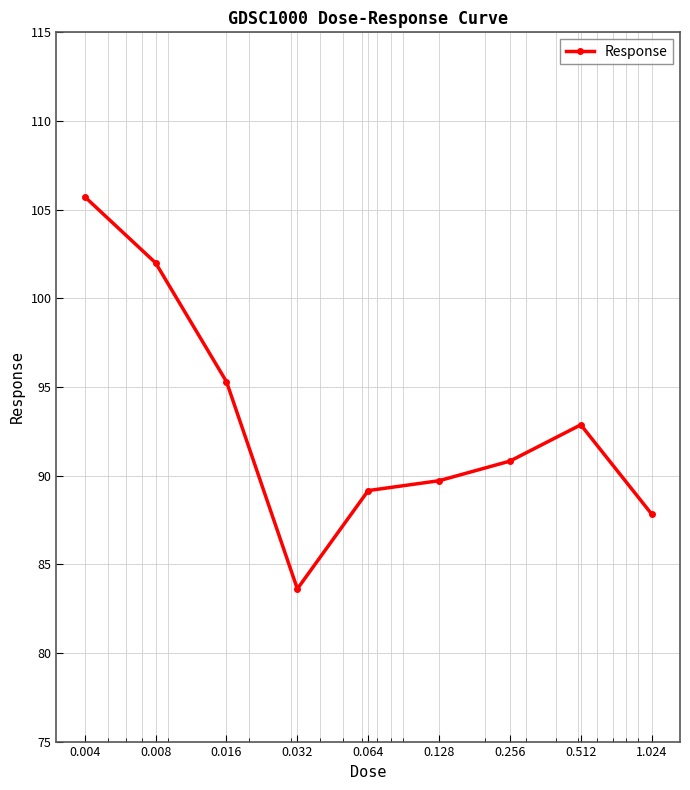

What is the value of the 8th point from the left?

92.9